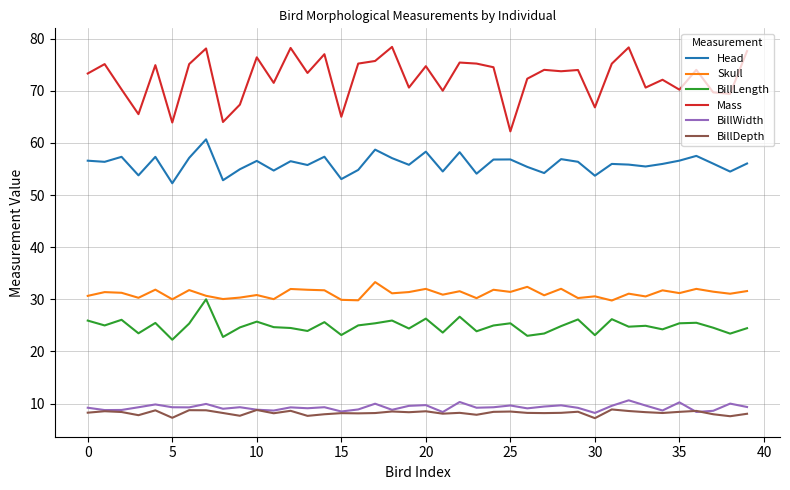

Which series has the largest total across all categories?

Mass